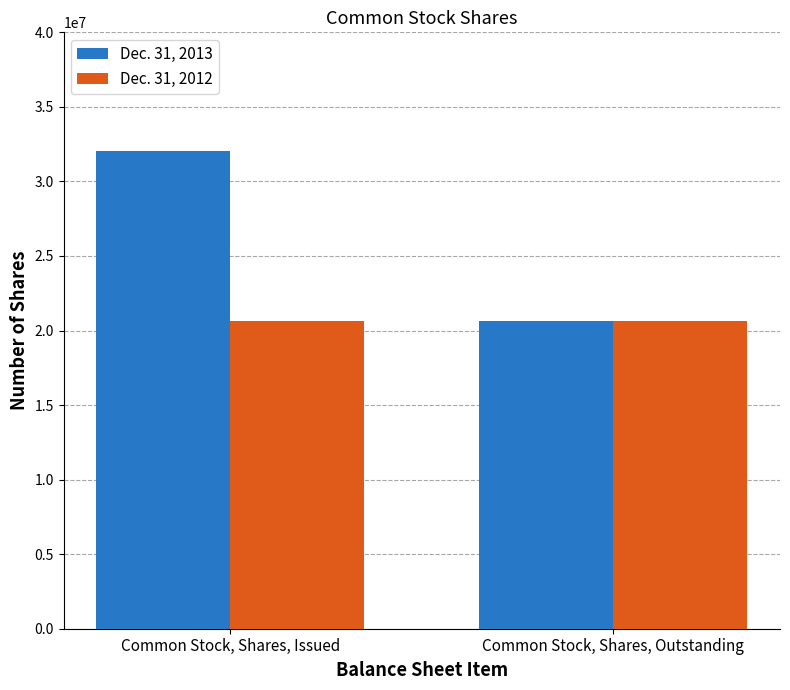

True or false: Dec. 31, 2012 has a value of 20667581 at Common Stock, Shares, Issued.

True